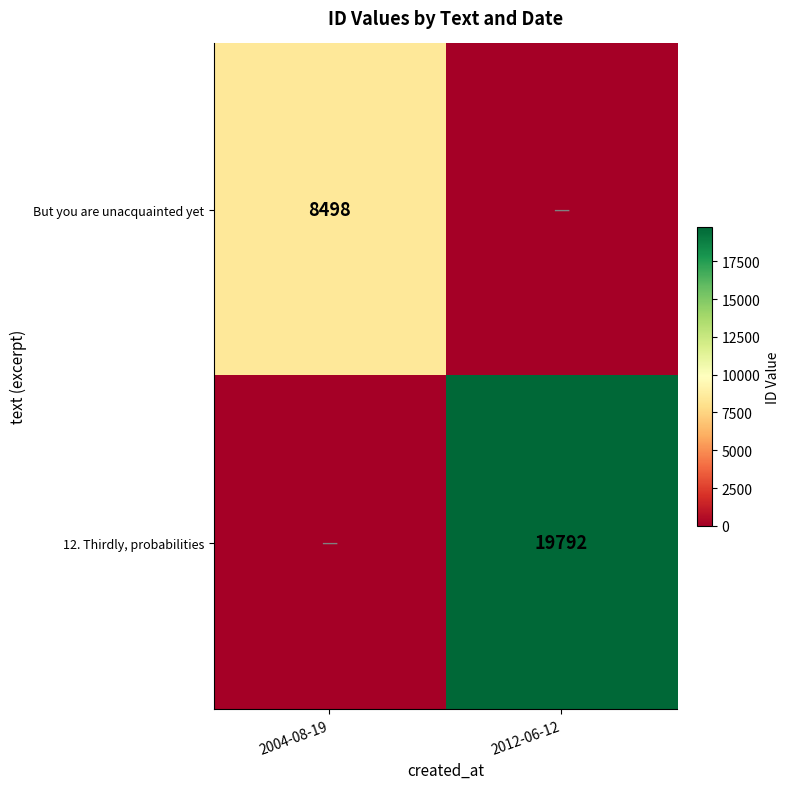

Is the value of 12. Thirdly, probabilities at 2012-06-12 greater than the value of But you are unacquainted yet at 2004-08-19?

Yes